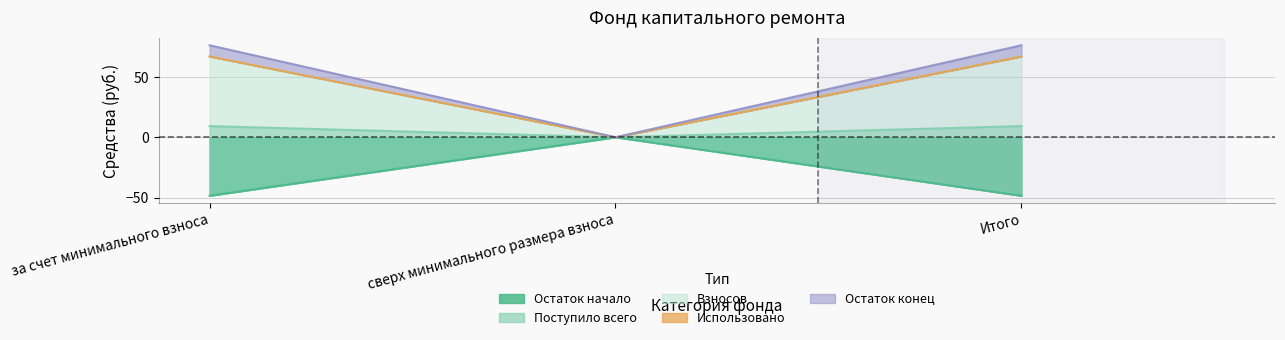

Between за счет минимального взноса and сверх минимального размера взноса, which is larger?

за счет минимального взноса